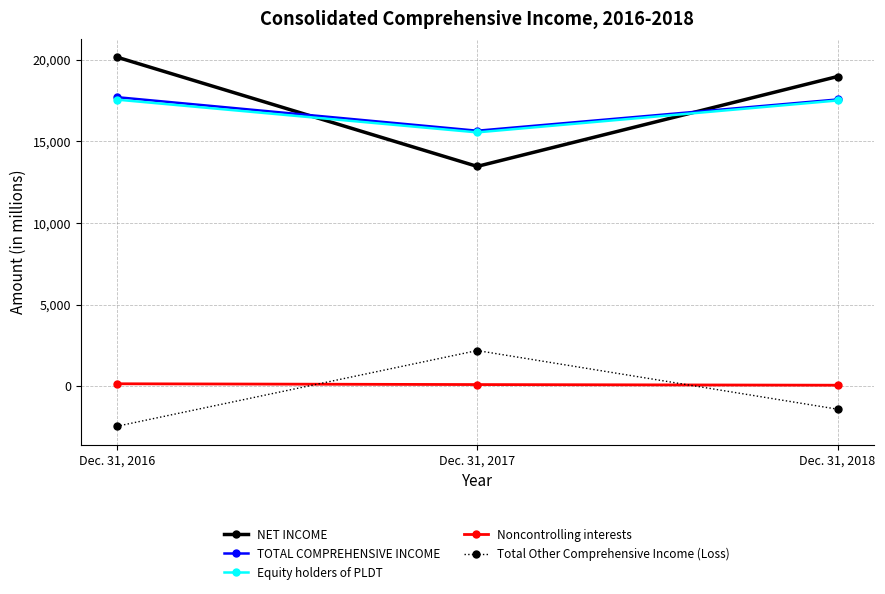

Where is Noncontrolling interests nearest to the value 106?

Dec. 31, 2017